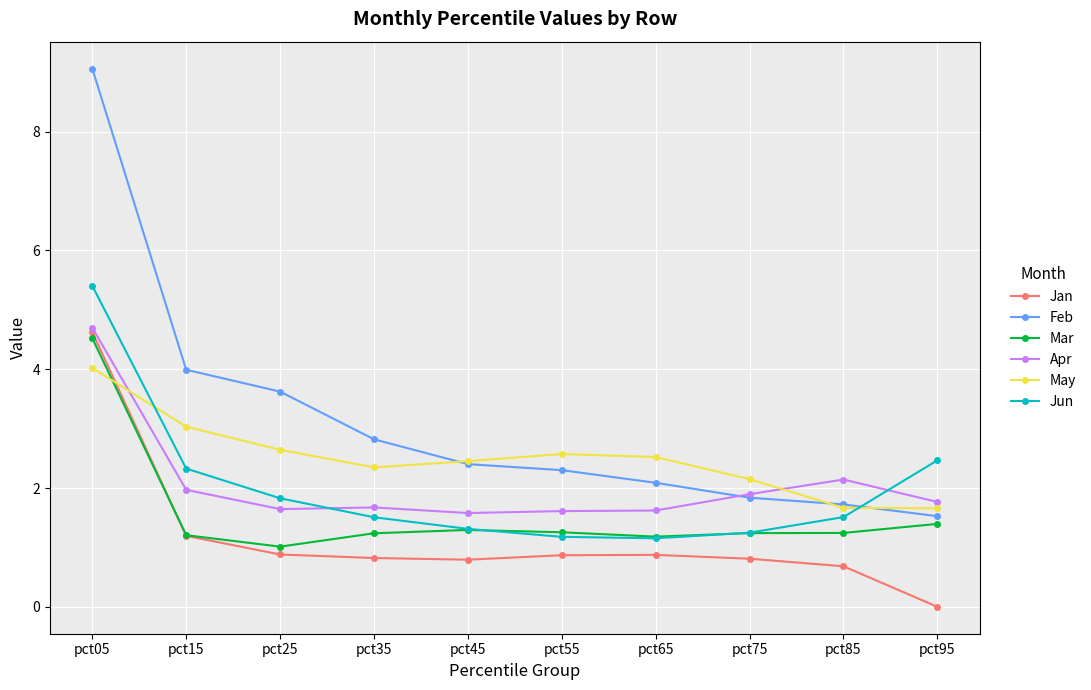

Where is Jan nearest to the value 2?

pct15